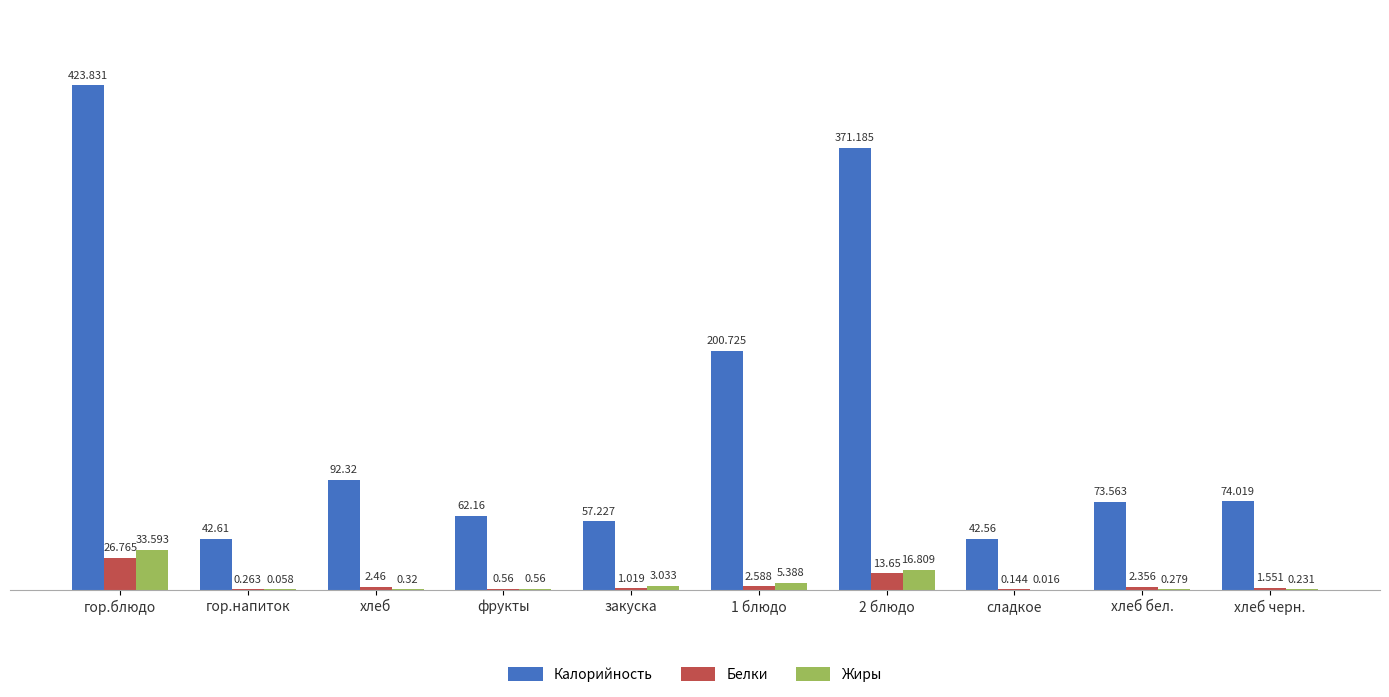

Which category has the highest value in the Белки series?

гор.блюдо